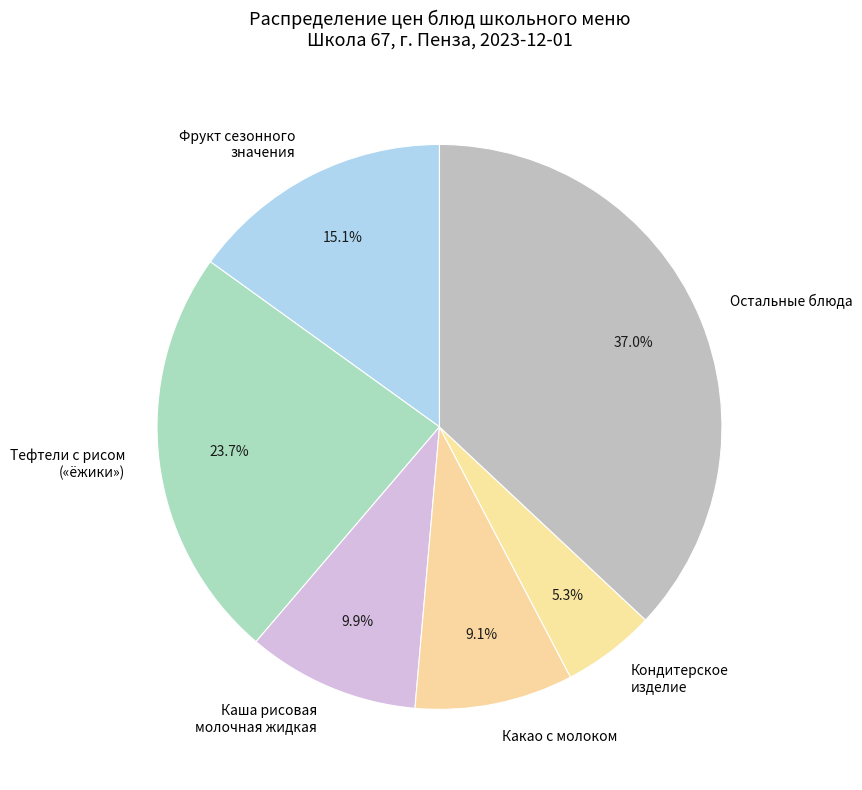

To the nearest percent, what is the average slice percentage?

17%